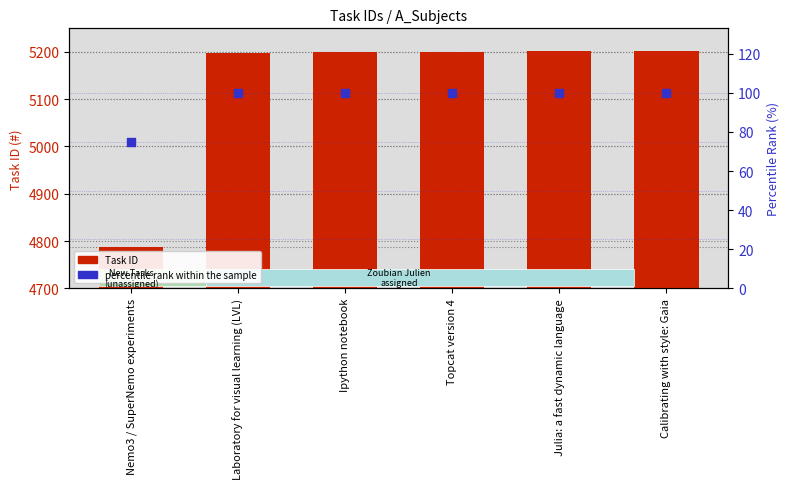

What is the total value across all series at Calibrating with style: Gaia?

5302